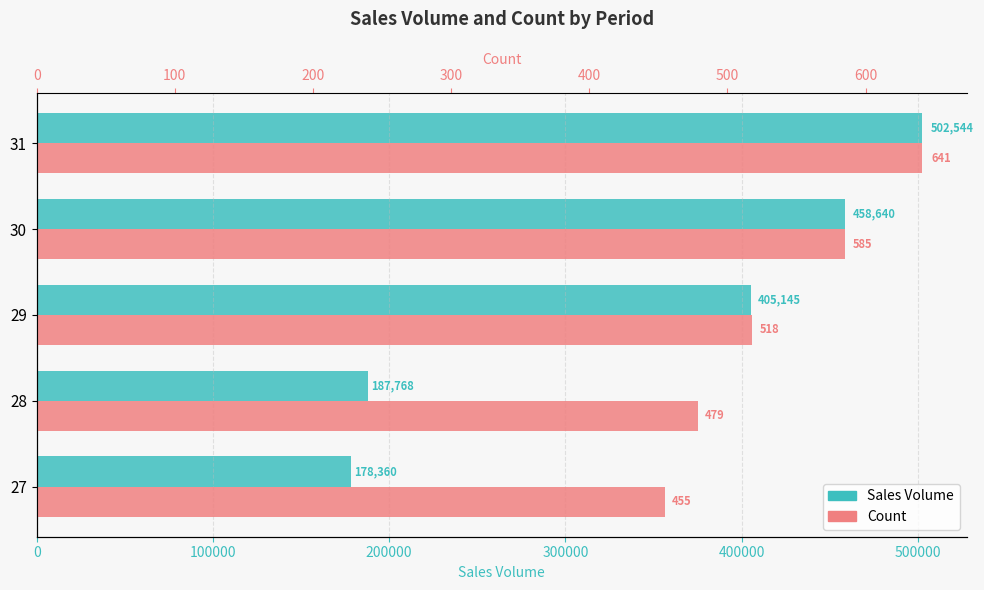

What is the difference between the second highest and second lowest values in the Sales Volume series?

270872